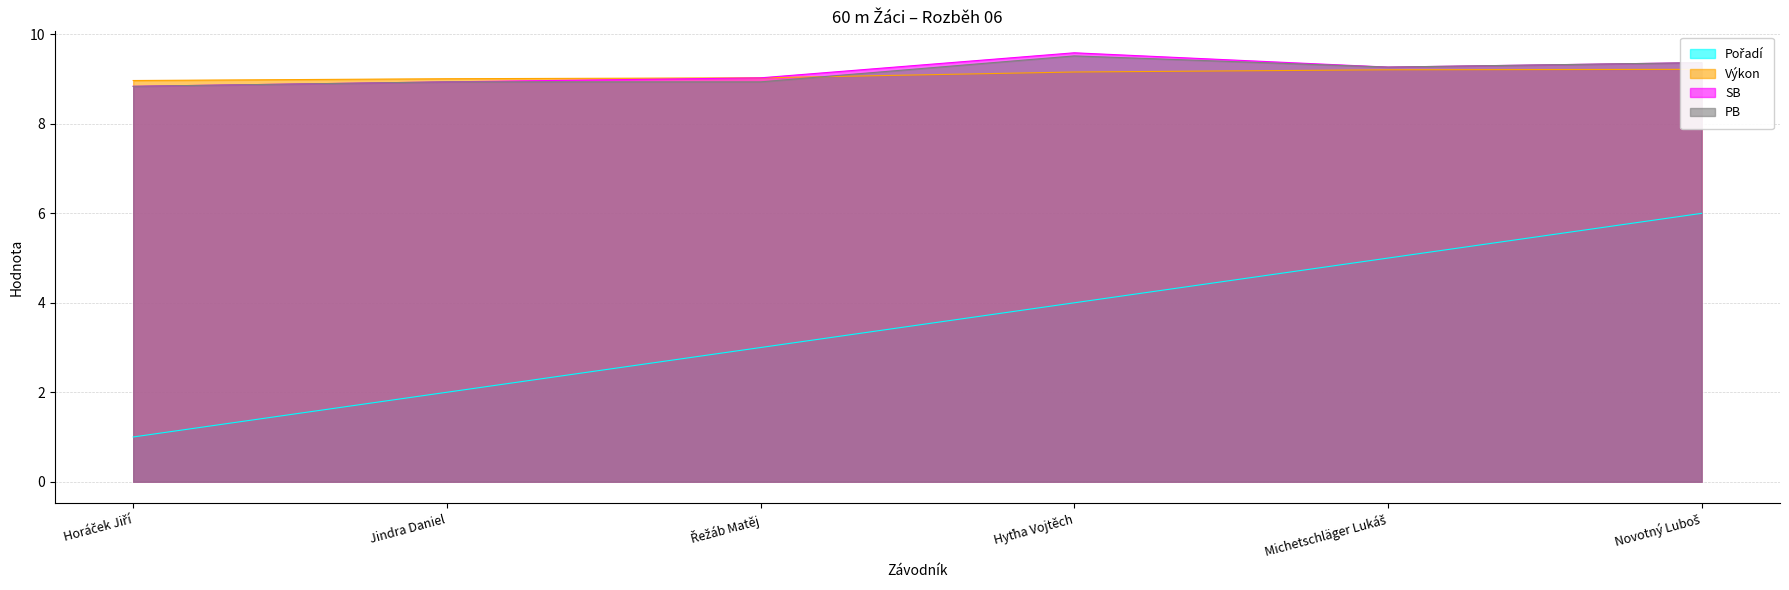

Between Horáček Jiří and Hyťha Vojtěch, which series saw the biggest shift?

Pořadí